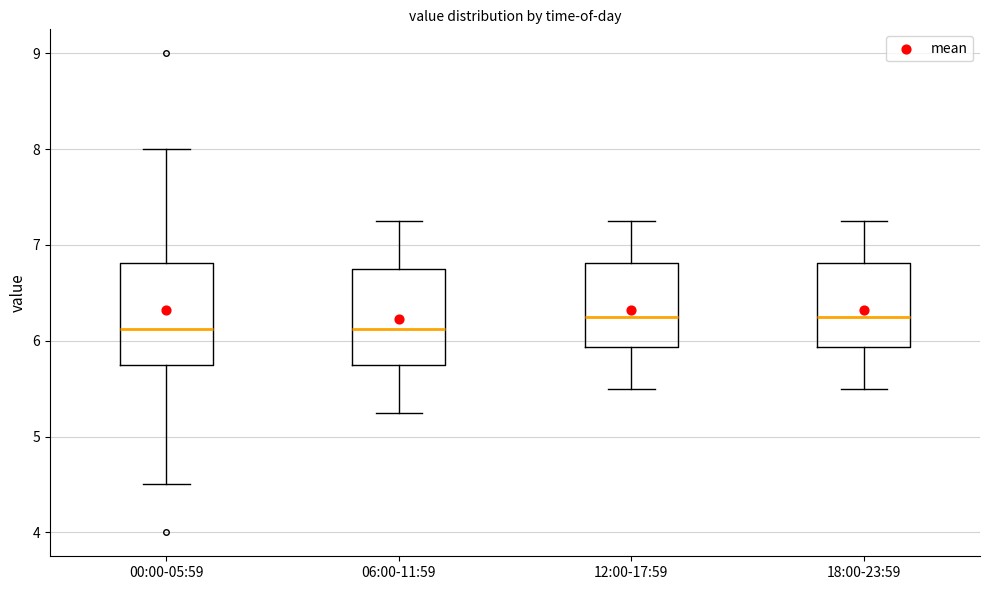

Reading left to right, transcribe this box plot: for each box, give where its median line is, the range the box spans, and where its two whiskers end, as read against the y-axis. The values are not printed on the chart, so give them approximately, as read against the axis.

00:00-05:59: median 6.1, box 5.8 to 6.8, whiskers 4.5 to 8.0
06:00-11:59: median 6.1, box 5.8 to 6.8, whiskers 5.3 to 7.3
12:00-17:59: median 6.3, box 5.9 to 6.8, whiskers 5.5 to 7.3
18:00-23:59: median 6.3, box 5.9 to 6.8, whiskers 5.5 to 7.3